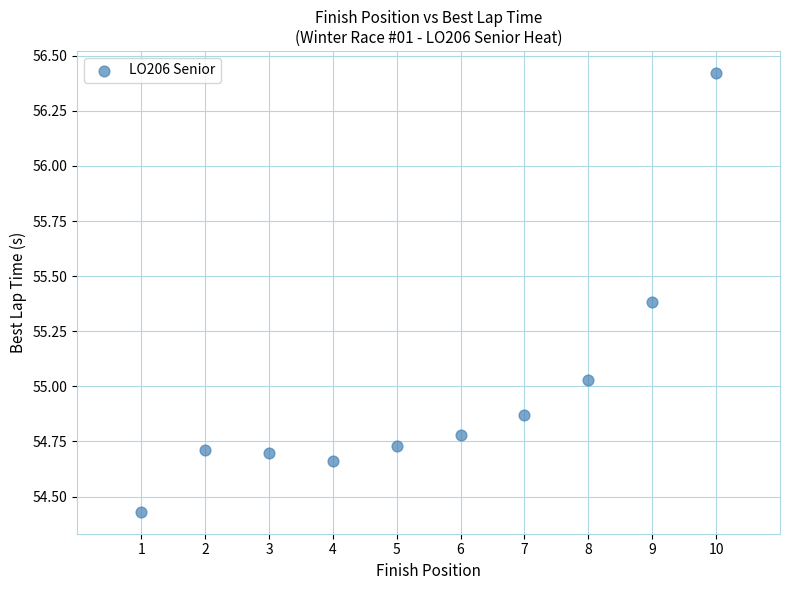

What is the average X value?

5.5